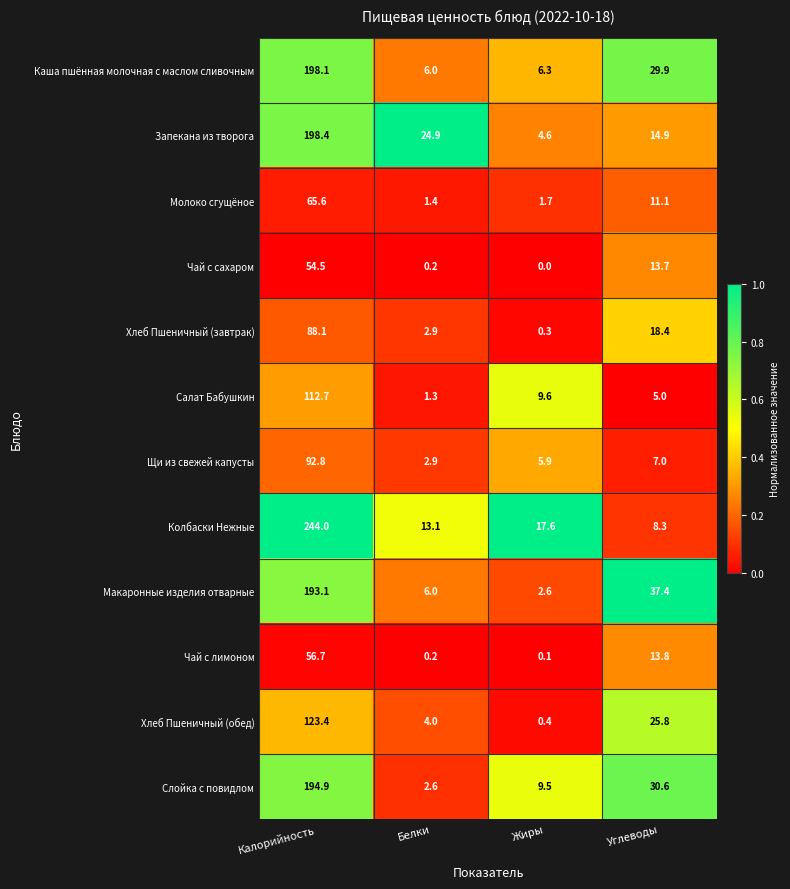

Rank the series at Жиры from highest to lowest value.

Колбаски Нежные, Салат Бабушкин, Слойка с повидлом, Каша пшённая молочная с маслом сливочным, Щи из свежей капусты, Запекана из творога, Макаронные изделия отварные, Молоко сгущёное, Хлеб Пшеничный (обед), Хлеб Пшеничный (завтрак), Чай с лимоном, Чай с сахаром